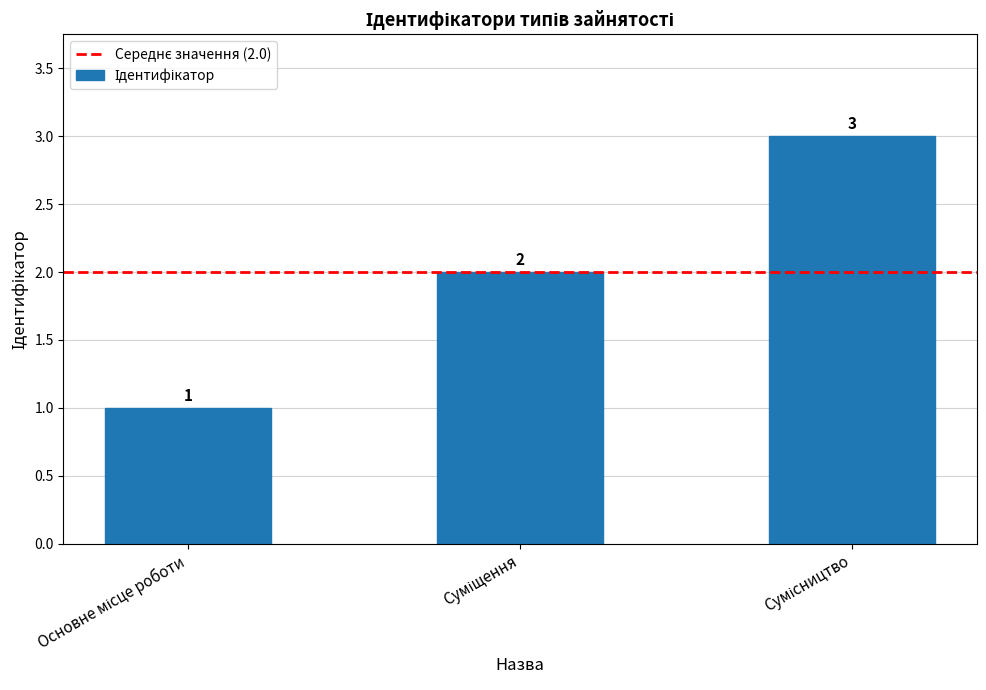

Count the values in the range 1 to 3.

3